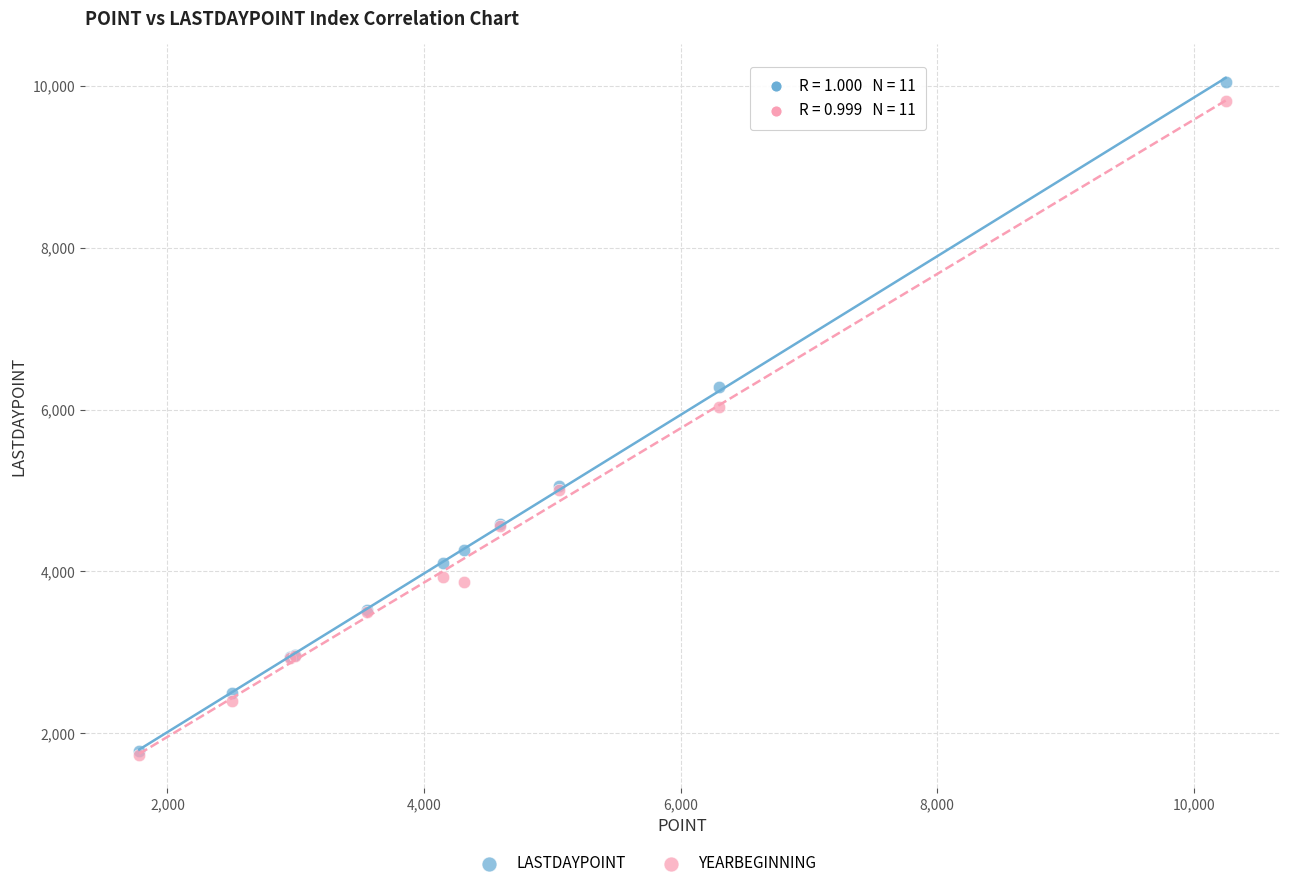

In the LASTDAYPOINT series, what Y value is closest to 5915?

6284.2